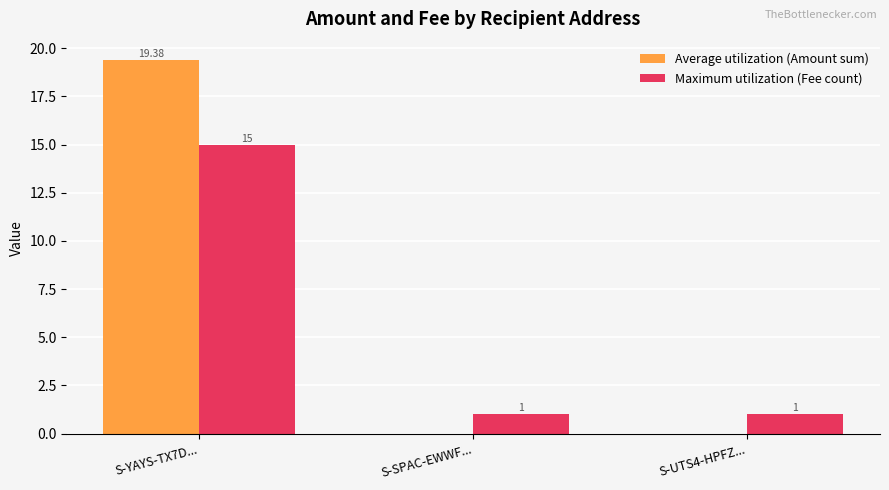

The Maximum utilization (Fee count) series shows 20.2 at S-YAYS-TX7D.... True or false?

False